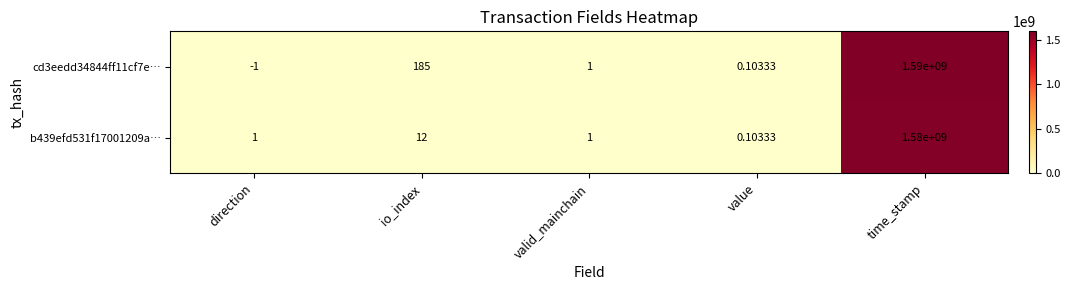

At which label is cd3eedd34844ff11cf7e… closest to 794999999?

io_index